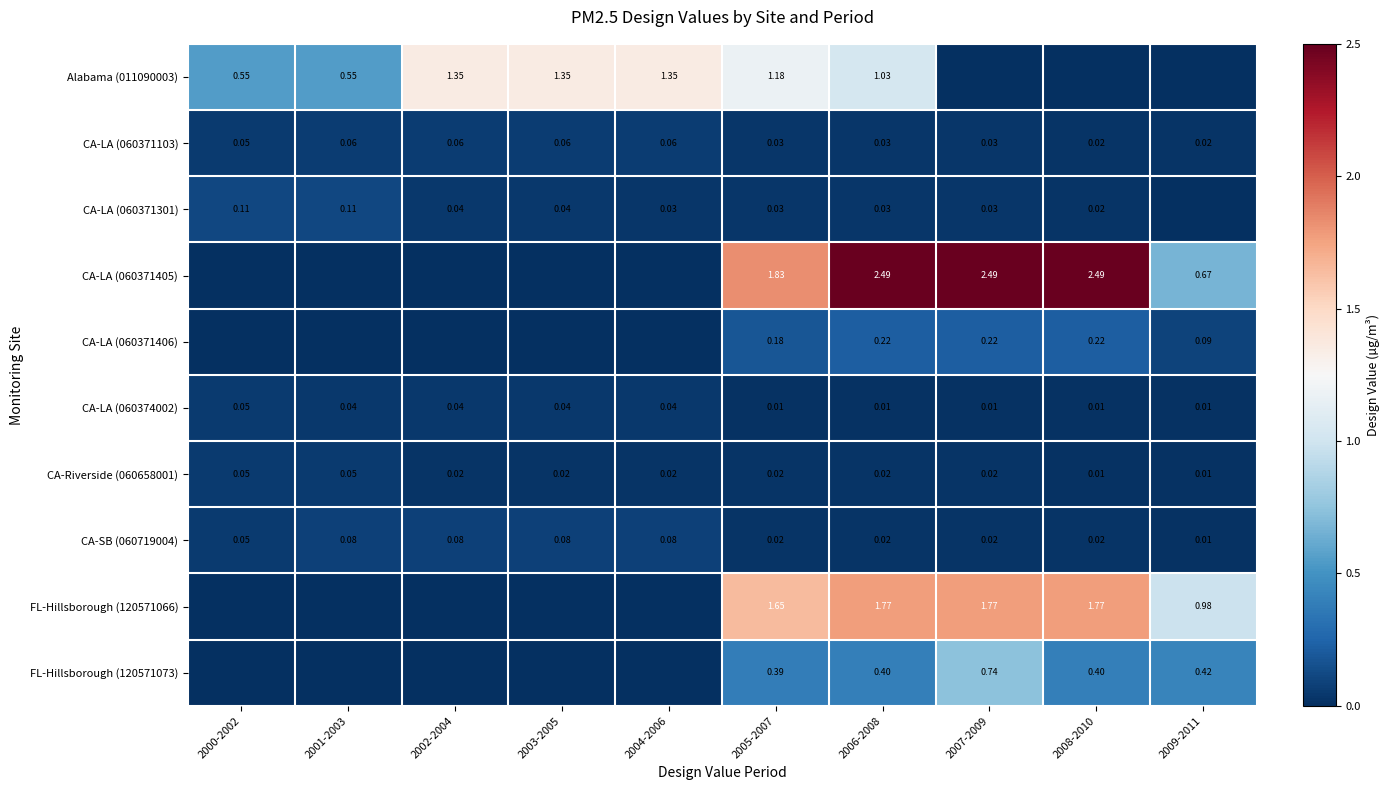

Is the value of CA-SB (060719004) at 2006-2008 greater than the value of CA-Riverside (060658001) at 2001-2003?

No